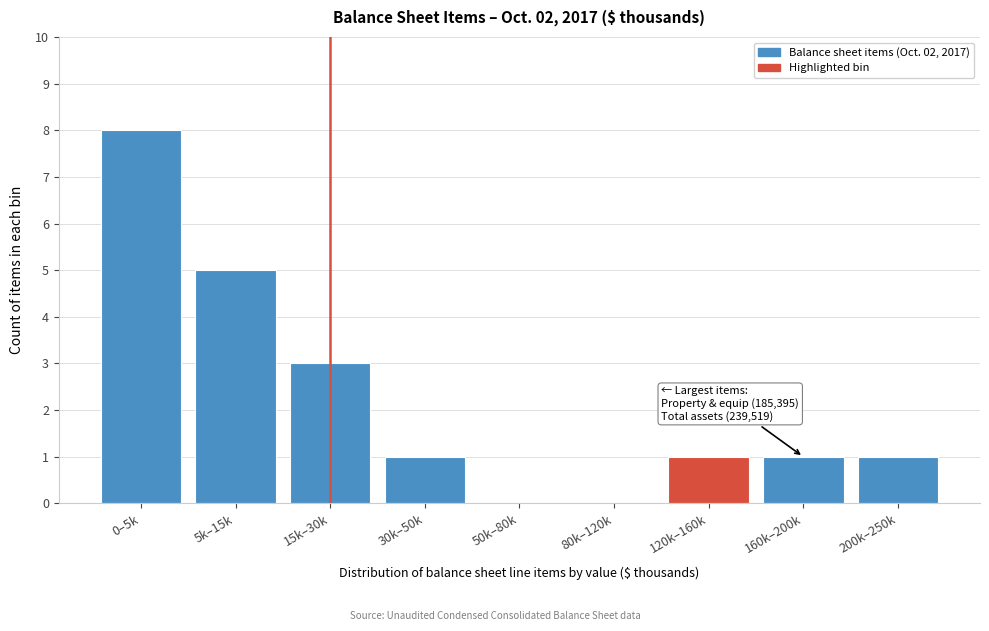

Reading left to right, what are all the values shown in this chart?

0–5k=8	5k–15k=5	15k–30k=3	30k–50k=1	50k–80k=0	80k–120k=0	120k–160k=1	160k–200k=1	200k–250k=1